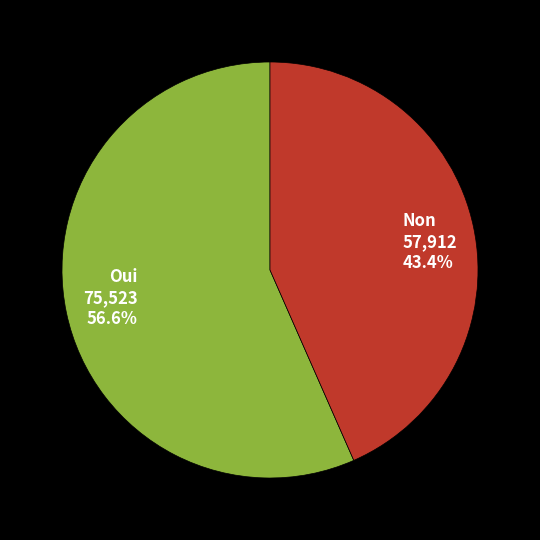

To the nearest percent, what portion does Oui represent?

57%